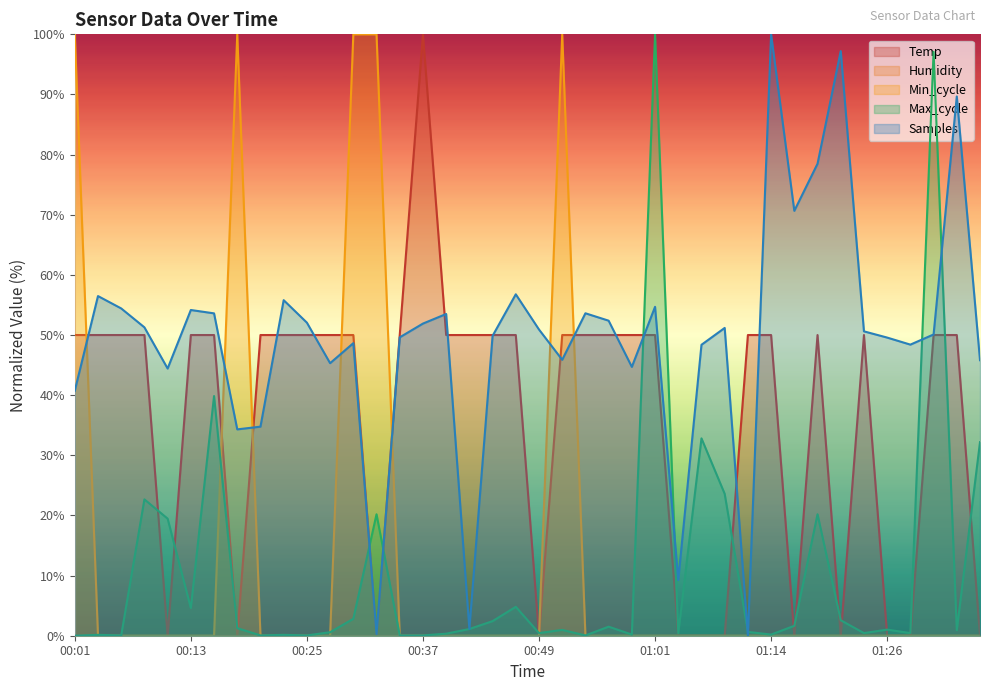

Which series ends up on top after the final intersection of Samples and Max_cycle?

Samples